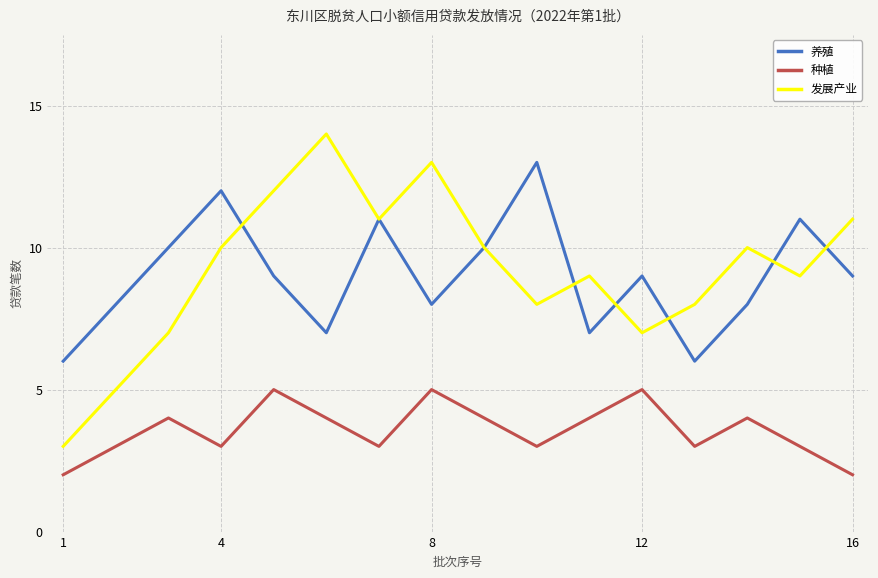

Which series has the widest spread of values?

发展产业